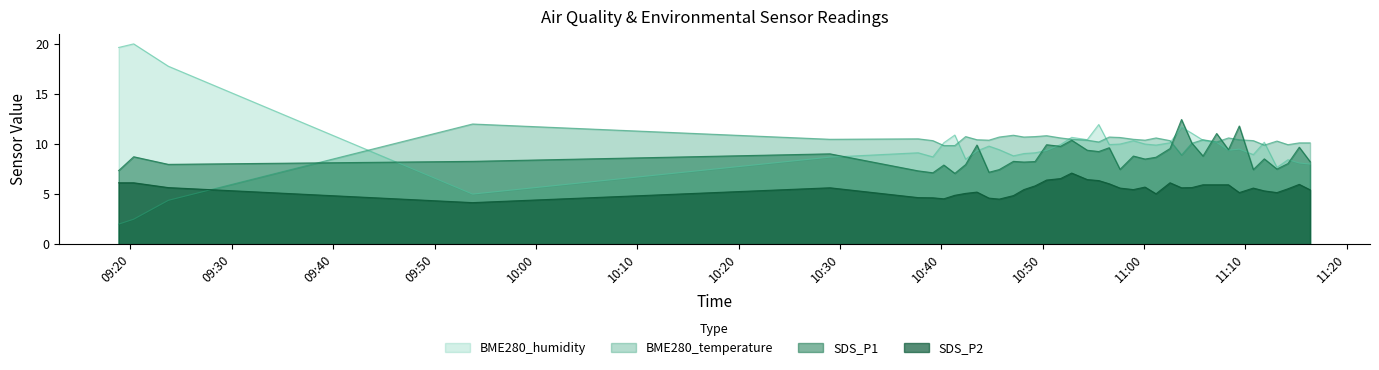

Which series has the largest range (max minus min)?

BME280_humidity